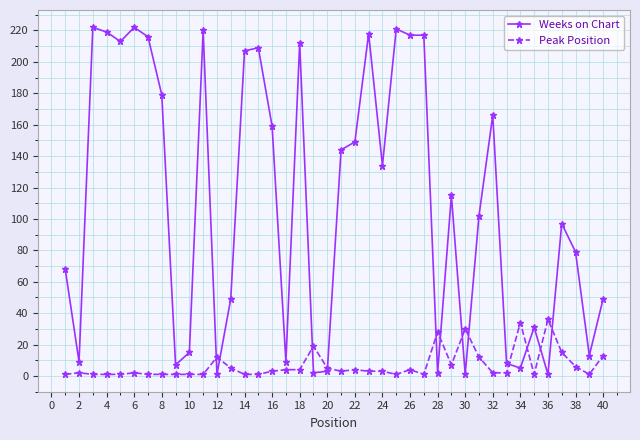

List the series in order of their overall mean, lowest first.

Peak Position, Weeks on Chart